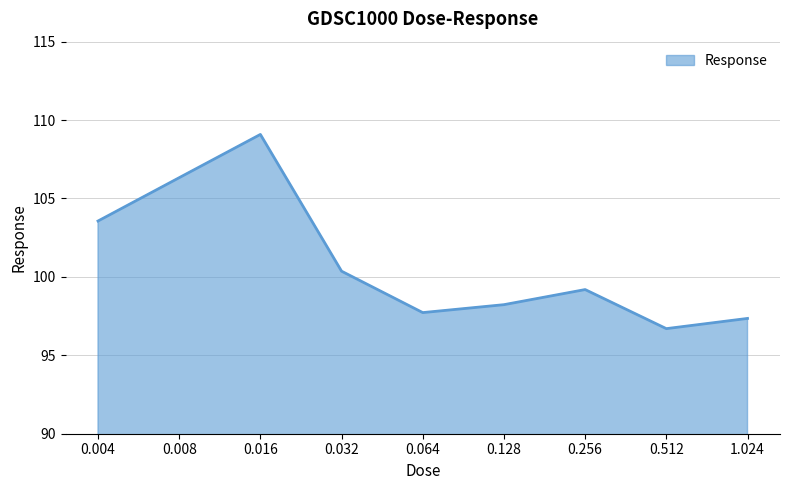

Does the chart have visible grid lines?

Yes